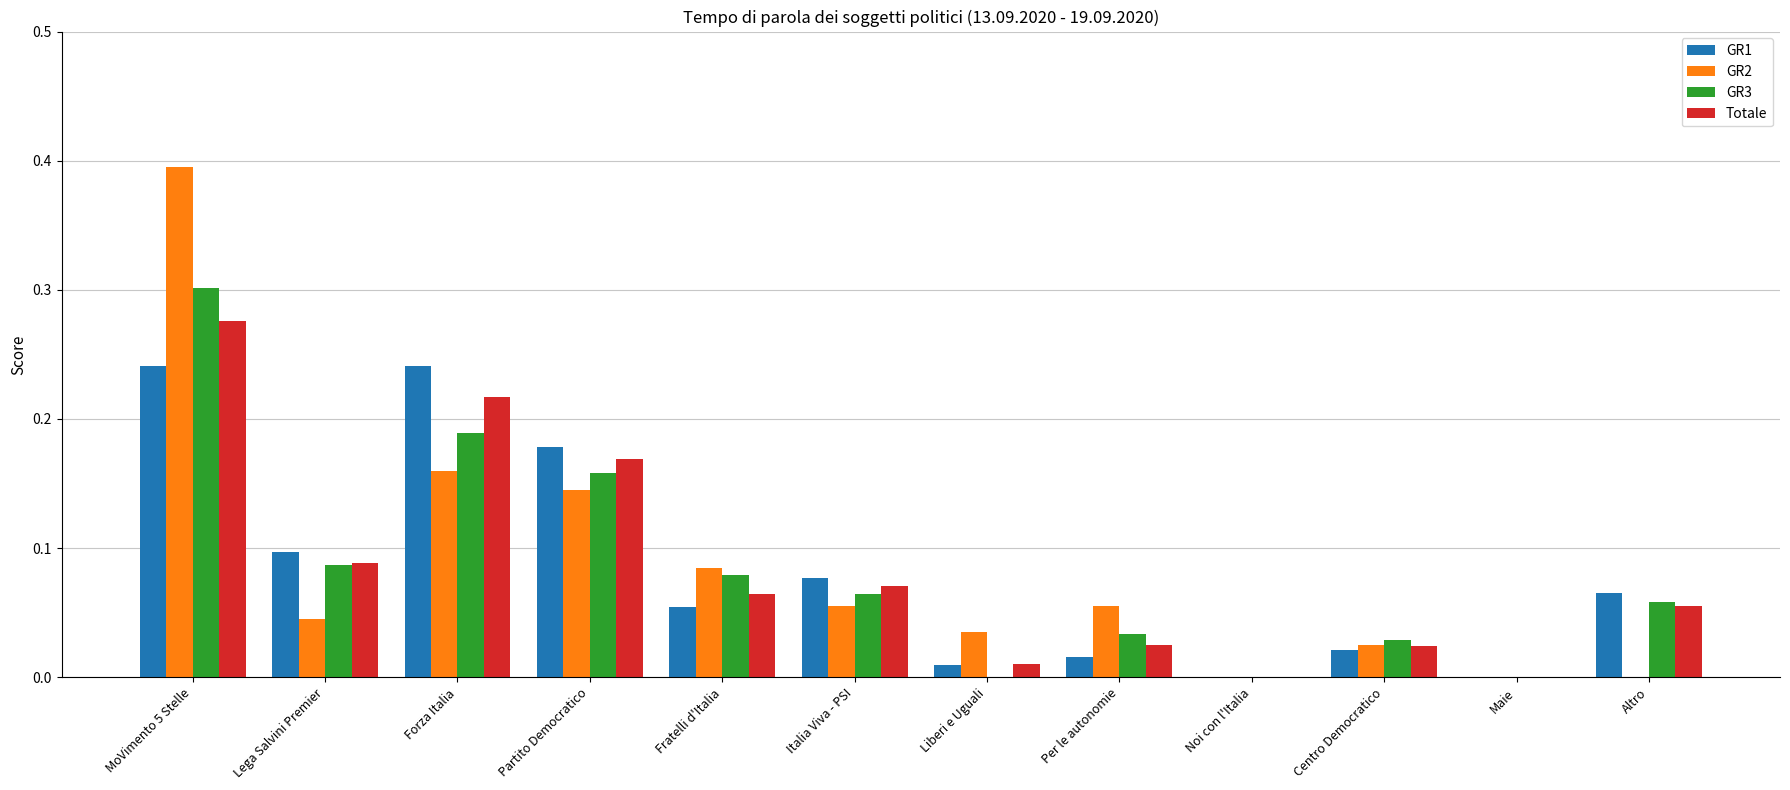

Between MoVimento 5 Stelle and Per le autonomie, which series saw the biggest shift?

GR2